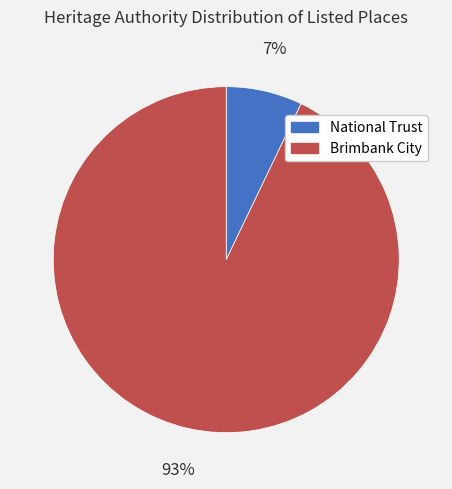

Is there any slice that represents more than half of the pie?

Yes